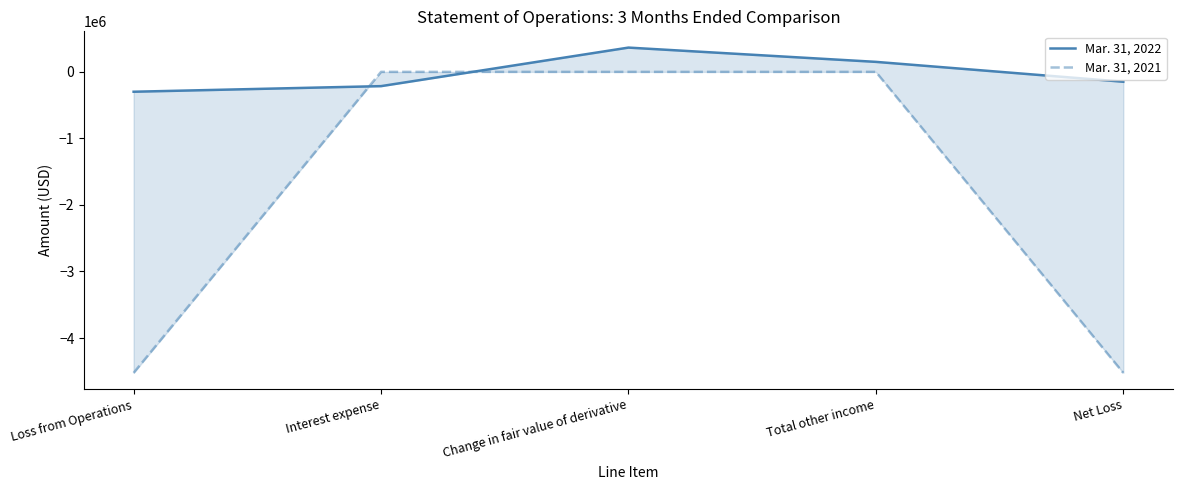

List the series in order of their peak value, lowest first.

Mar. 31, 2021, Mar. 31, 2022